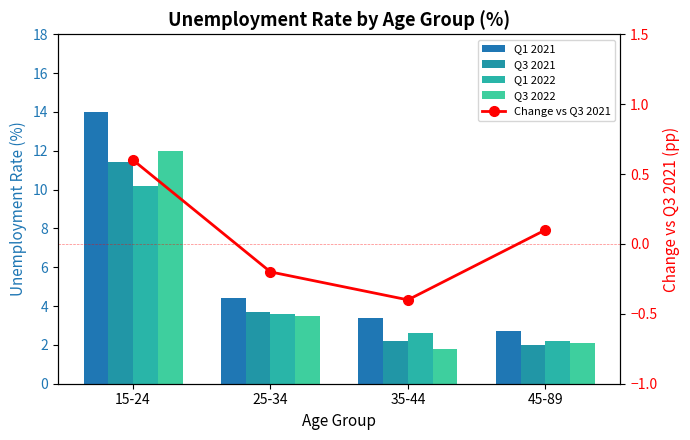

What is the greatest value displayed?

14.0